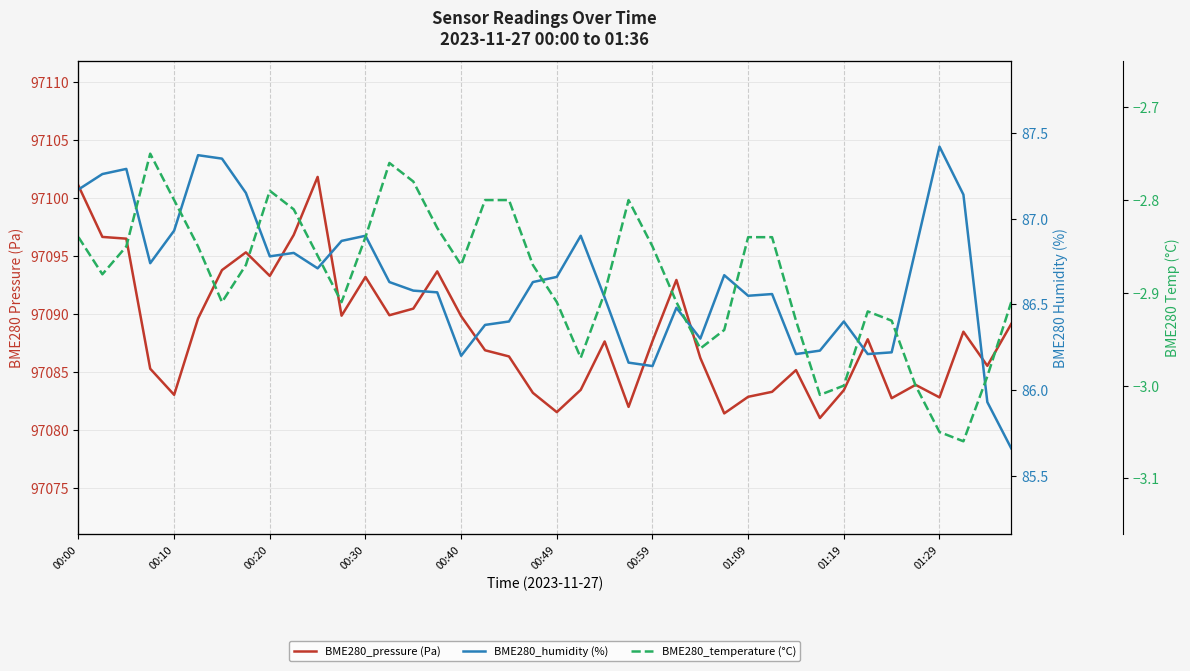

Is this an area chart (filled region under the line)?

No